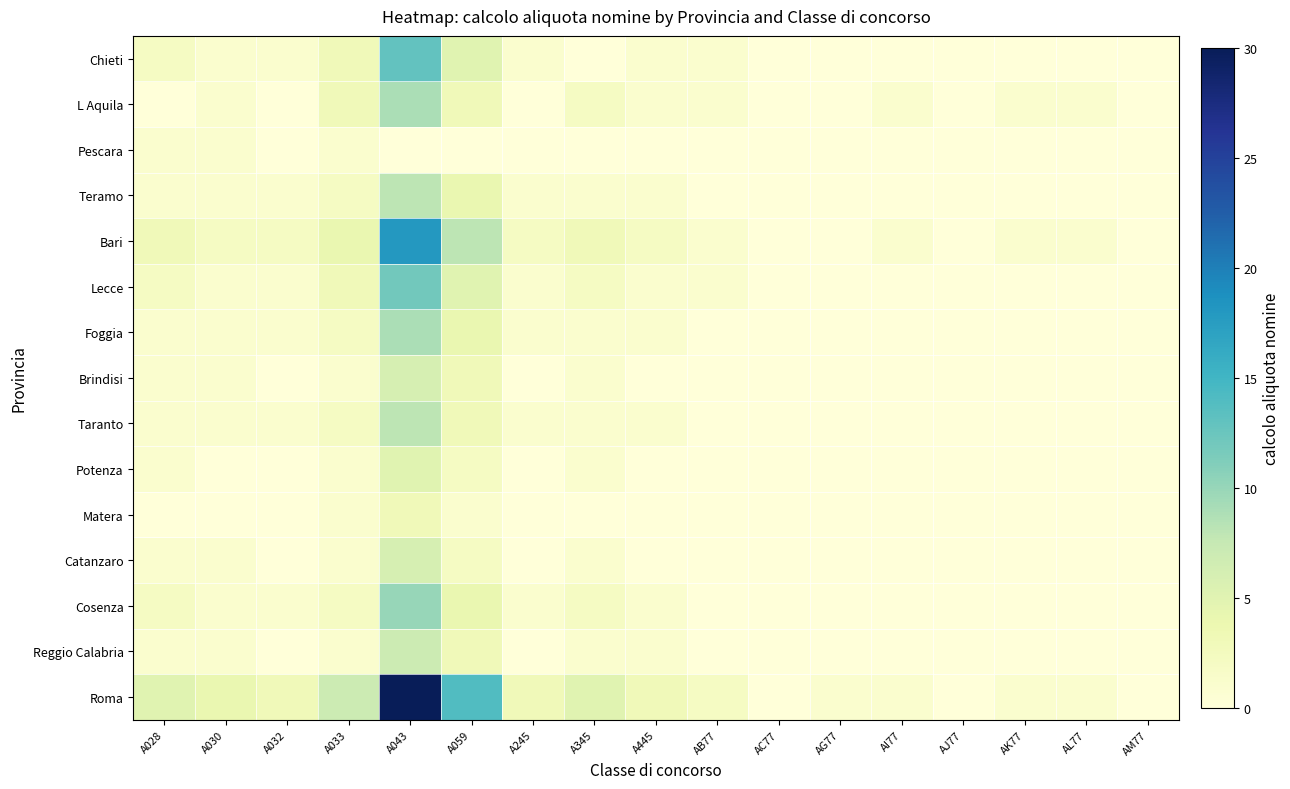

Rank the series at A032 from lowest to highest value.

L Aquila, Pescara, Brindisi, Potenza, Matera, Catanzaro, Reggio Calabria, Chieti, Teramo, Lecce, Foggia, Taranto, Cosenza, Bari, Roma